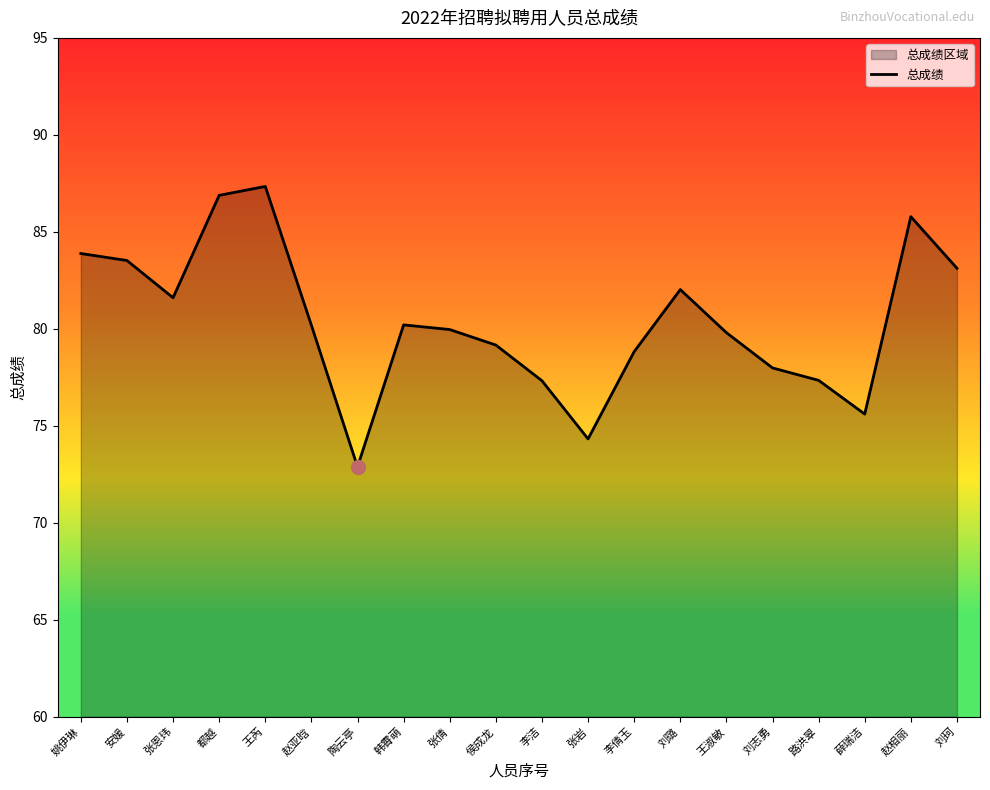

How many data points are less than 80?

10